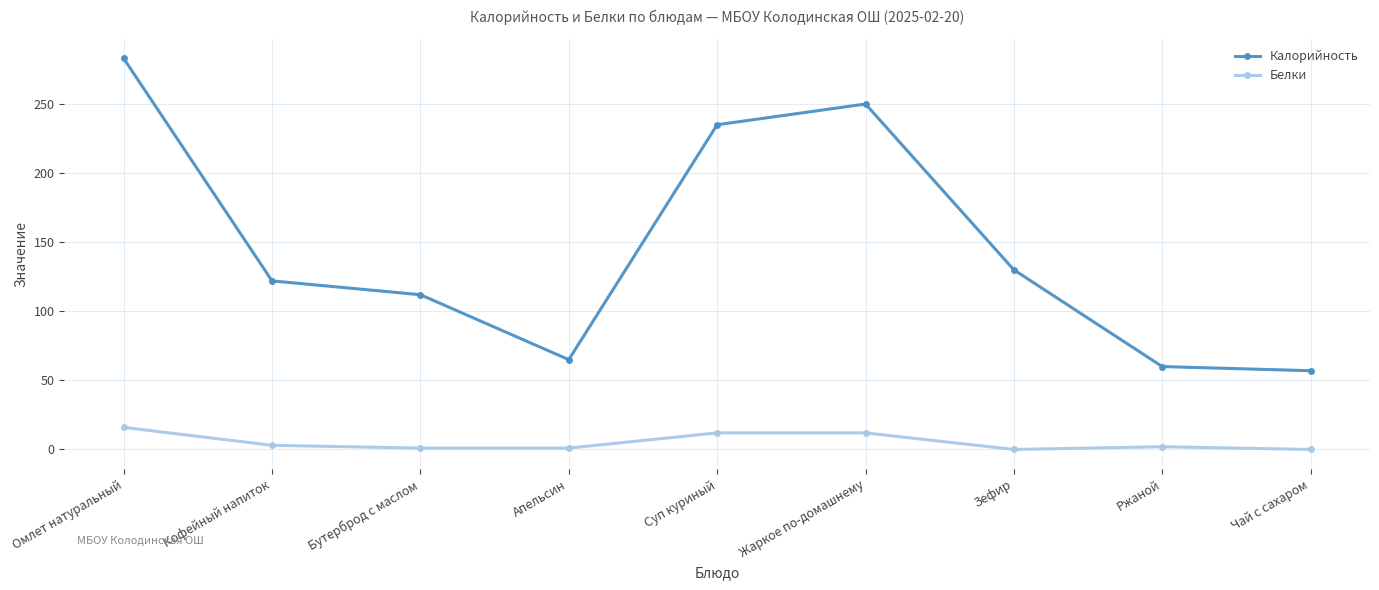

Which series has the widest spread of values?

Калорийность